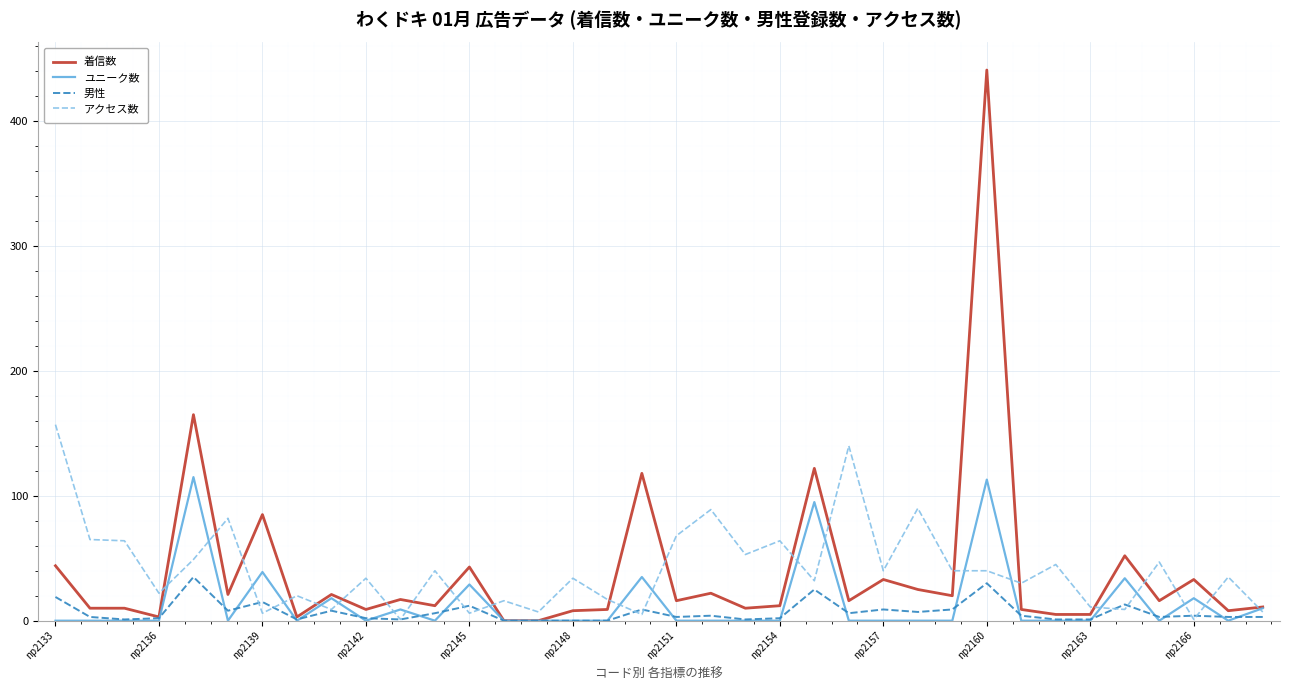

Which series has the largest range (max minus min)?

着信数